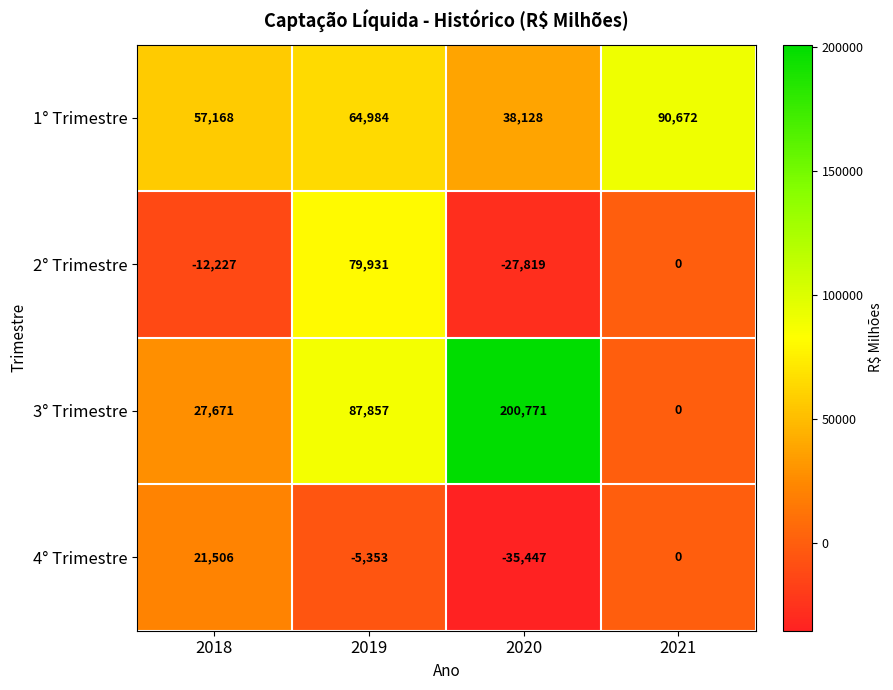

Which series has the largest total across all categories?

3° Trimestre